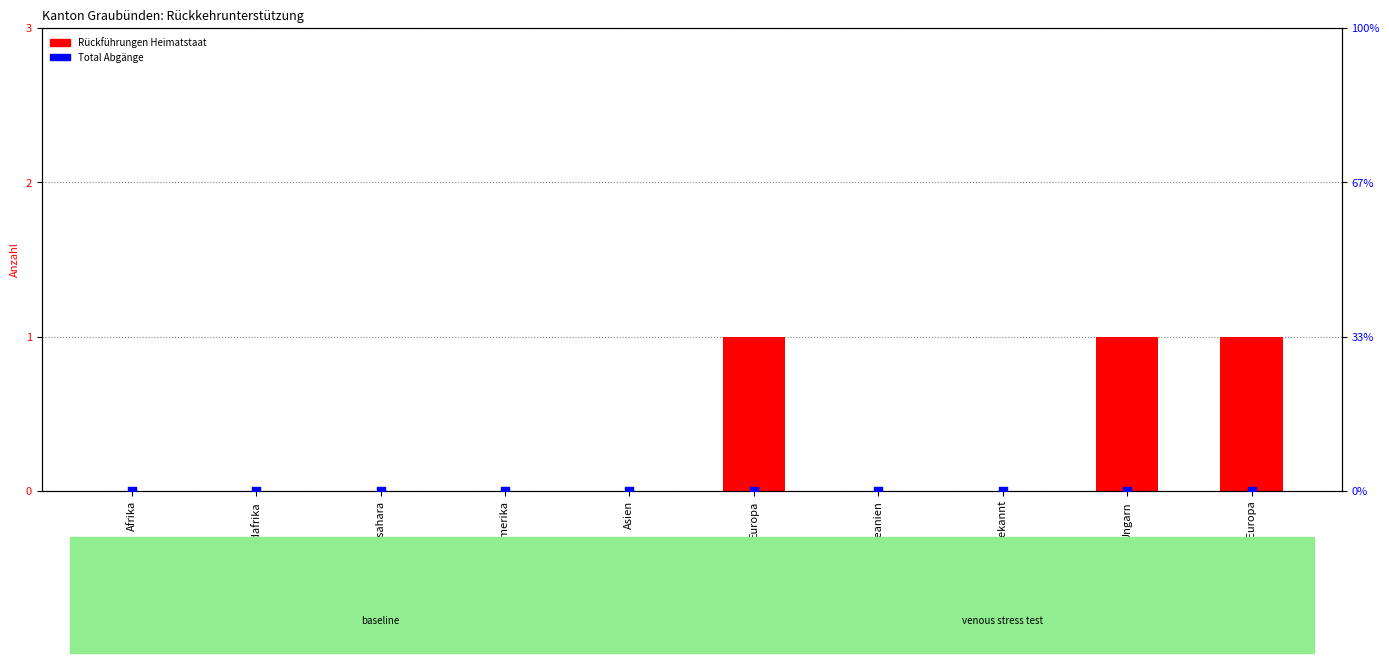

At which category is the sum across all series the highest?

Europa